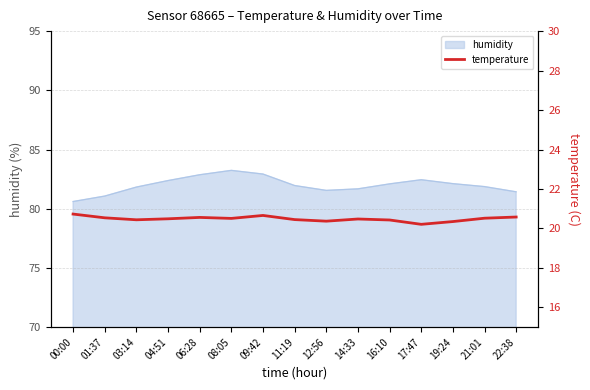

The value of humidity at 12:56 is 49.9. True or false?

False